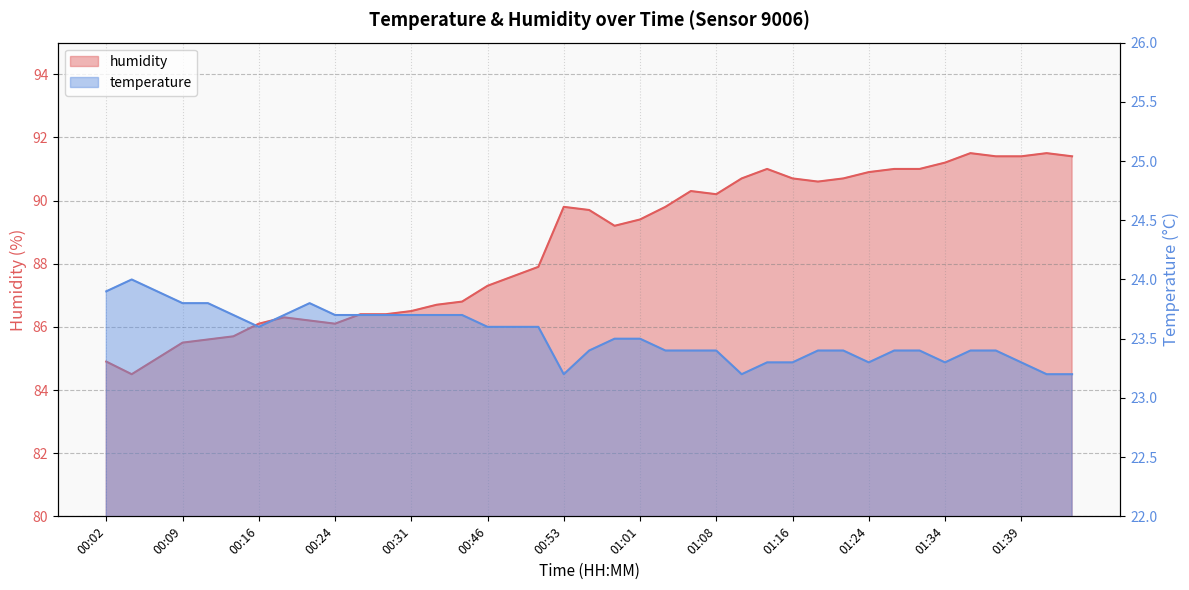

Between 00:16 and 00:58, which is larger?

00:16